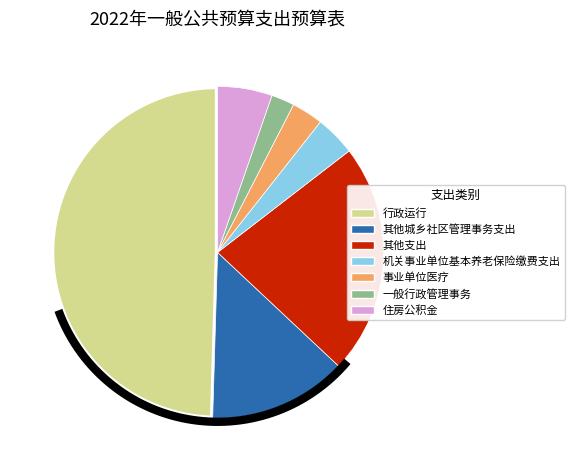

What is the change in value from 其他城乡社区管理事务支出 to 其他支出?

+10.0